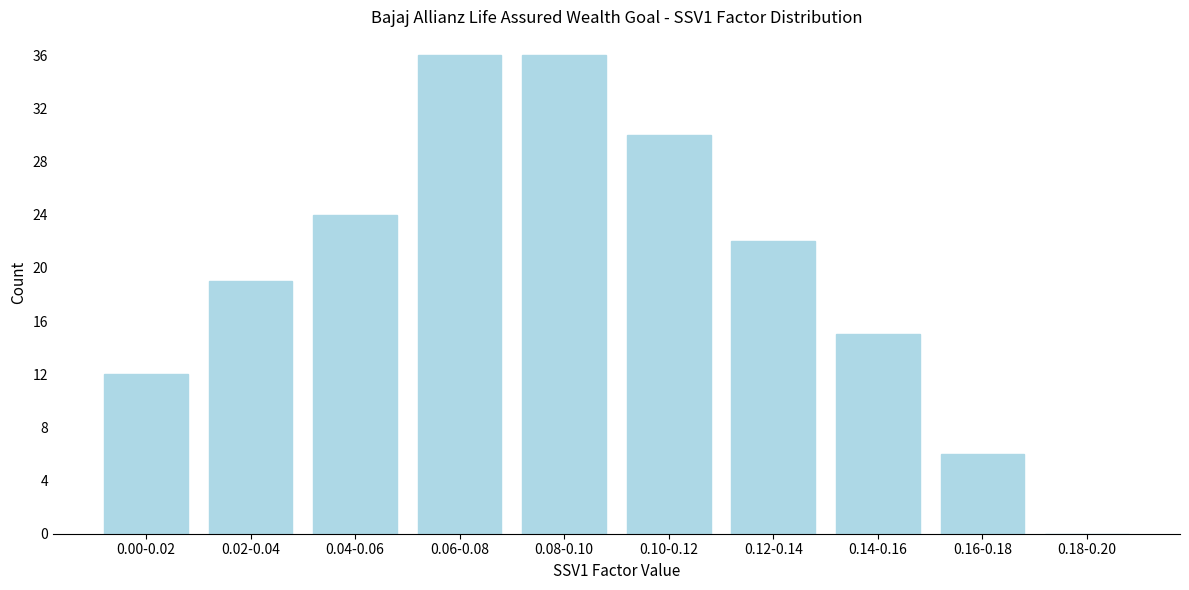

Reading left to right, extract all data points from this chart.

0.00-0.02=12	0.02-0.04=19	0.04-0.06=24	0.06-0.08=36	0.08-0.10=36	0.10-0.12=30	0.12-0.14=22	0.14-0.16=15	0.16-0.18=6	0.18-0.20=0